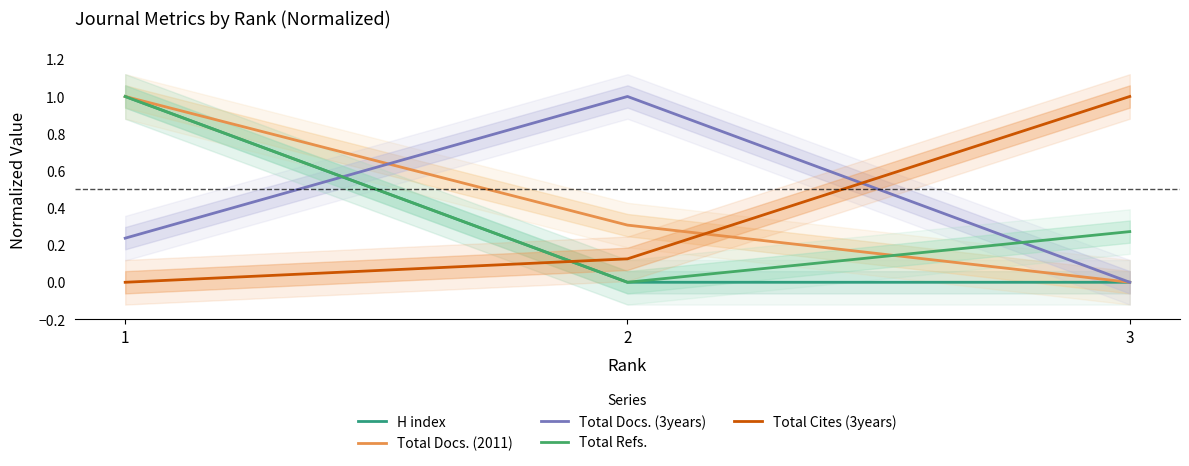

The Total Docs. (3years) series shows 1.6 at 2. True or false?

False